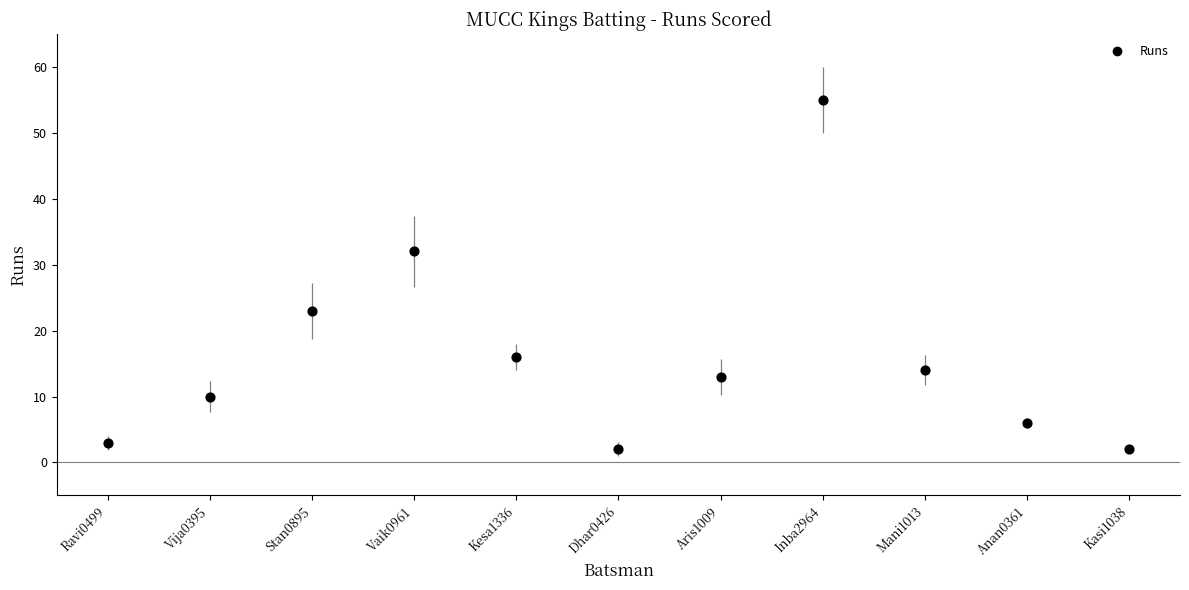

What is the average Y value?

16